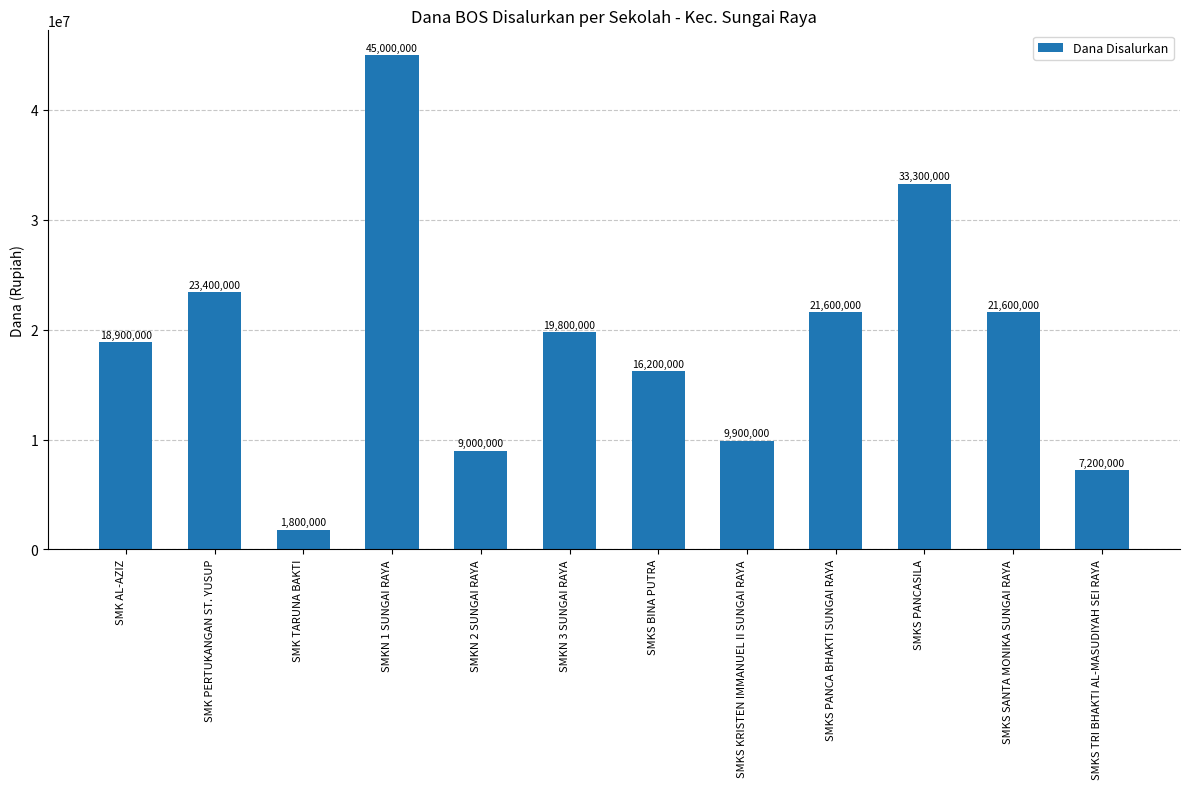

Reading left to right, extract all data points from this chart.

SMK AL-AZIZ=18900000	SMK PERTUKANGAN ST. YUSUP=23400000	SMK TARUNA BAKTI=1800000	SMKN 1 SUNGAI RAYA=45000000	SMKN 2 SUNGAI RAYA=9000000	SMKN 3 SUNGAI RAYA=19800000	SMKS BINA PUTRA=16200000	SMKS KRISTEN IMMANUEL II SUNGAI RAYA=9900000	SMKS PANCA BHAKTI SUNGAI RAYA=21600000	SMKS PANCASILA=33300000	SMKS SANTA MONIKA SUNGAI RAYA=21600000	SMKS TRI BHAKTI AL-MASUDIYAH SEI RAYA=7200000